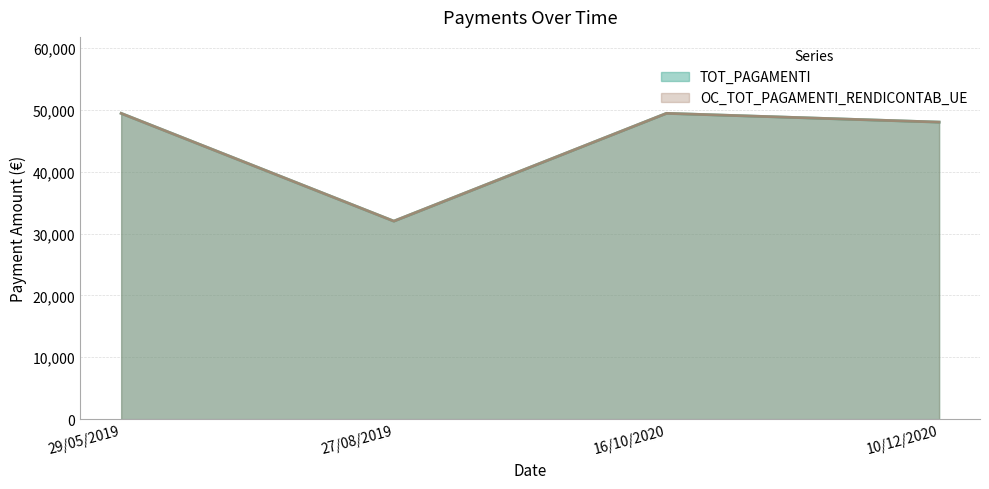

Which series has the largest total across all categories?

TOT_PAGAMENTI